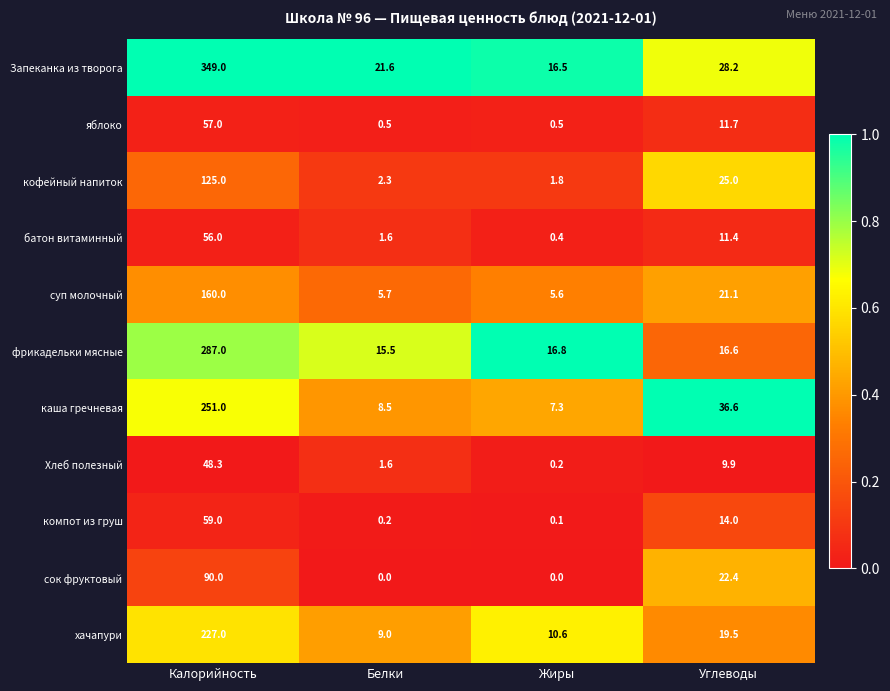

Which series has the largest range (max minus min)?

Запеканка из творога